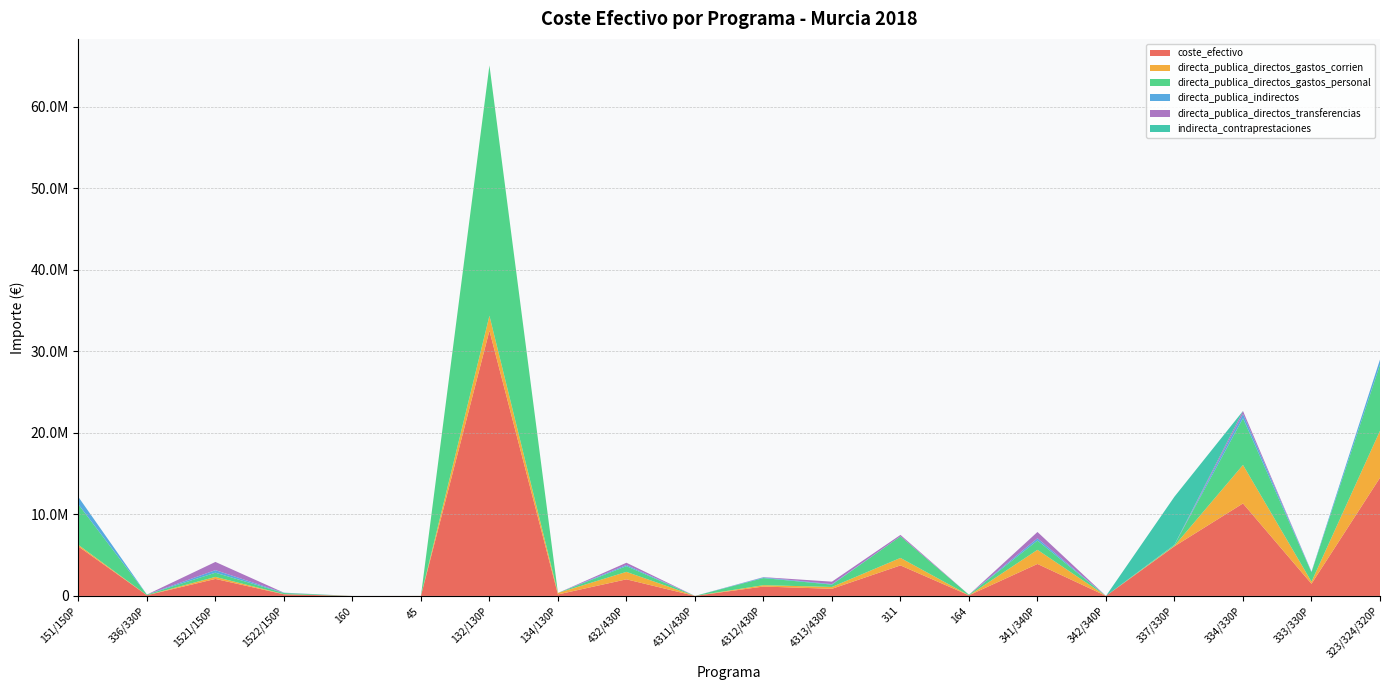

Reading right to left, list all the values displayed in this chart.

coste_efectivo: 323/324/320P=14503867.8	333/330P=1488568.7	334/330P=11348033.1	337/330P=6091805.2	342/340P=0.0	341/340P=3923435.7	164=73844.5	311=3744233.9	4313/430P=874749.9	4312/430P=1152246.2	4311/430P=0.0	432/430P=2035583.3	134/130P=182018.5	132/130P=32550065.9	45=3230.0	160=0.0	1522/150P=199781.1	1521/150P=2085318.9	336/330P=83250.4	151/150P=6069999.9
directa_publica_directos_gastos_corrien: 323/324/320P=5761002.9	333/330P=252911.3	334/330P=4724622.8	337/330P=68603.8	342/340P=0.0	341/340P=1733257.4	164=0.0	311=918203.5	4313/430P=226141.4	4312/430P=166636.4	4311/430P=0.0	432/430P=915363.7	134/130P=182018.5	132/130P=1829497.2	45=3230.0	160=0.0	1522/150P=15732.4	1521/150P=249108.8	336/330P=3279.1	151/150P=191946.4
directa_publica_directos_gastos_personal: 323/324/320P=8119126.5	333/330P=1163834.9	334/330P=5730681.6	337/330P=115018.4	342/340P=0.0	341/340P=1140757.4	164=73844.5	311=2647530.5	4313/430P=285517.1	4312/430P=872608.8	4311/430P=0.0	432/430P=704704.9	134/130P=0.0	132/130P=30720568.7	45=0.0	160=0.0	1522/150P=142629.0	1521/150P=515151.0	336/330P=76083.2	151/150P=4964436.6
directa_publica_indirectos: 323/324/320P=623738.4	333/330P=69522.5	334/330P=530001.5	337/330P=8996.1	342/340P=0.0	341/340P=277421.0	164=0.0	311=0.0	4313/430P=63391.4	4312/430P=83501.0	4311/430P=0.0	432/430P=147514.7	134/130P=0.0	132/130P=0.0	45=0.0	160=0.0	1522/150P=30069.8	1521/150P=313868.7	336/330P=3888.2	151/150P=913616.9
directa_publica_directos_transferencias: 323/324/320P=0.0	333/330P=2300.0	334/330P=362727.2	337/330P=0.0	342/340P=0.0	341/340P=771999.9	164=0.0	311=178499.9	4313/430P=299700.0	4312/430P=29500.0	4311/430P=0.0	432/430P=268000.0	134/130P=0.0	132/130P=0.0	45=0.0	160=0.0	1522/150P=11350.0	1521/150P=1007190.4	336/330P=0.0	151/150P=0.0
indirecta_contraprestaciones: 323/324/320P=0.0	333/330P=0.0	334/330P=0.0	337/330P=5899187.0	342/340P=0.0	341/340P=0.0	164=0.0	311=0.0	4313/430P=0.0	4312/430P=0.0	4311/430P=0.0	432/430P=0.0	134/130P=0.0	132/130P=0.0	45=0.0	160=0.0	1522/150P=0.0	1521/150P=0.0	336/330P=0.0	151/150P=0.0